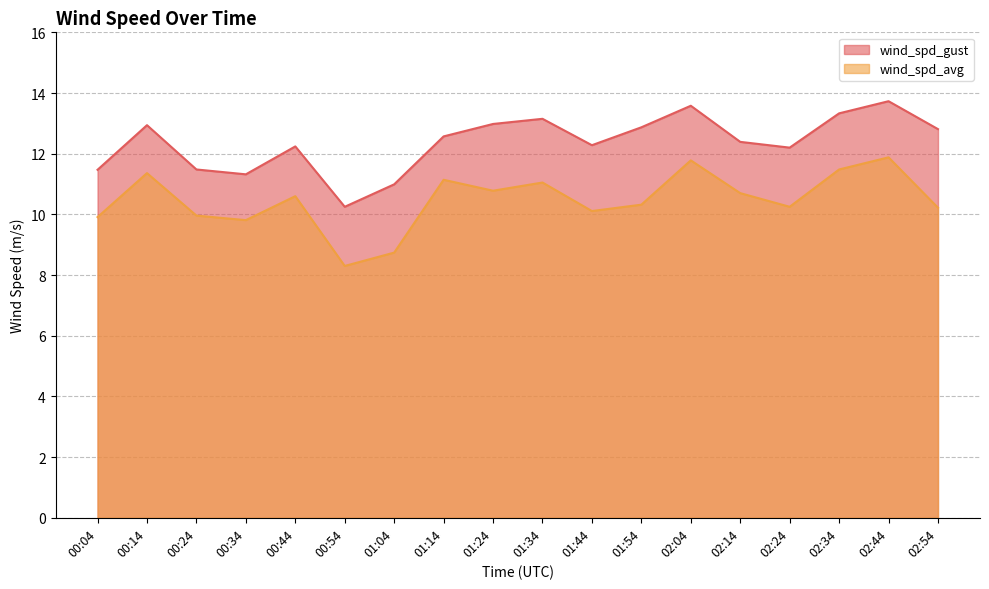

True or false: wind_spd_gust and wind_spd_avg intersect in this chart.

False